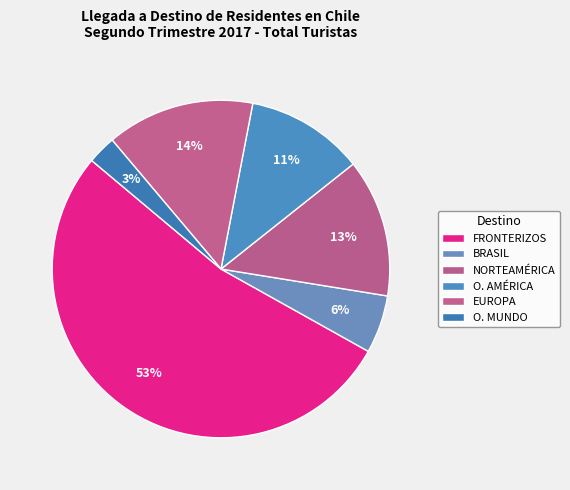

True or false: BRASIL accounts for 1% of the total.

False